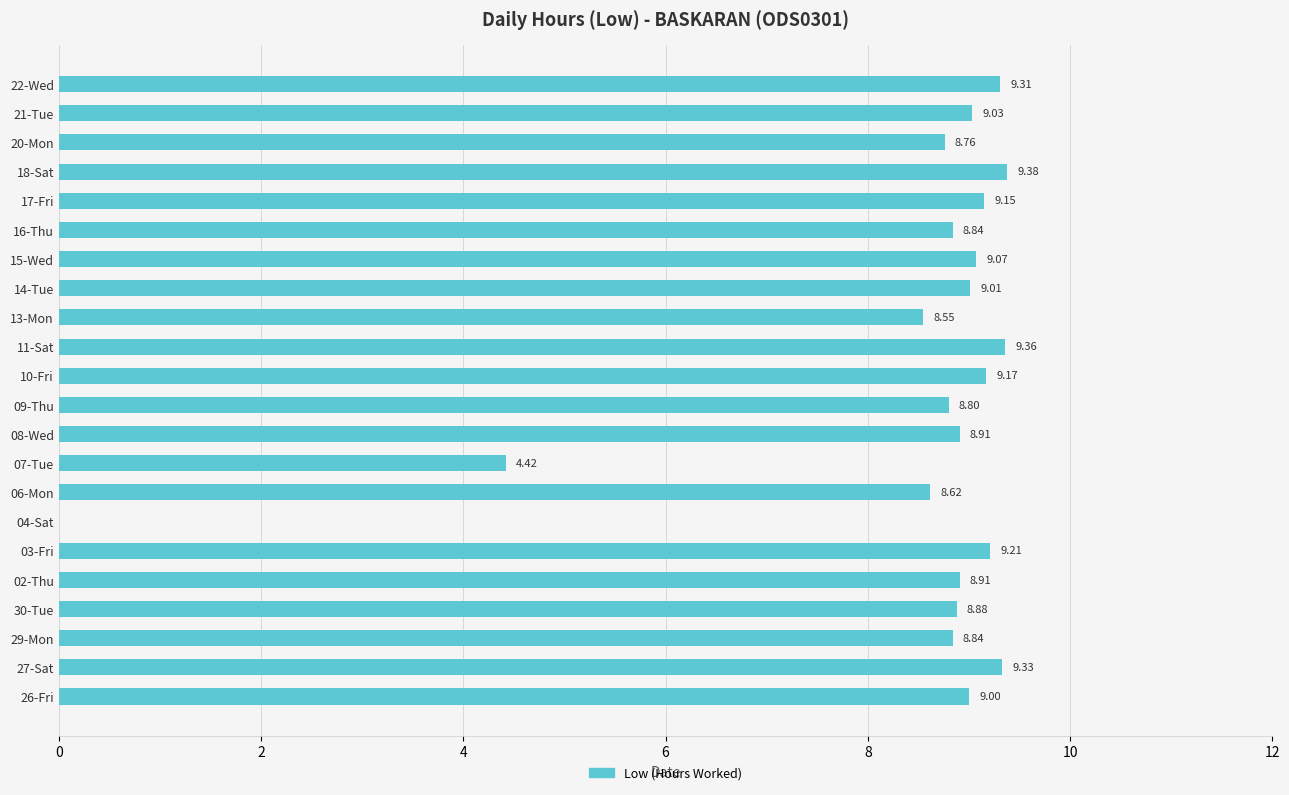

What is the ratio of the value at 14-Tue to the value at 06-Mon?

1.0